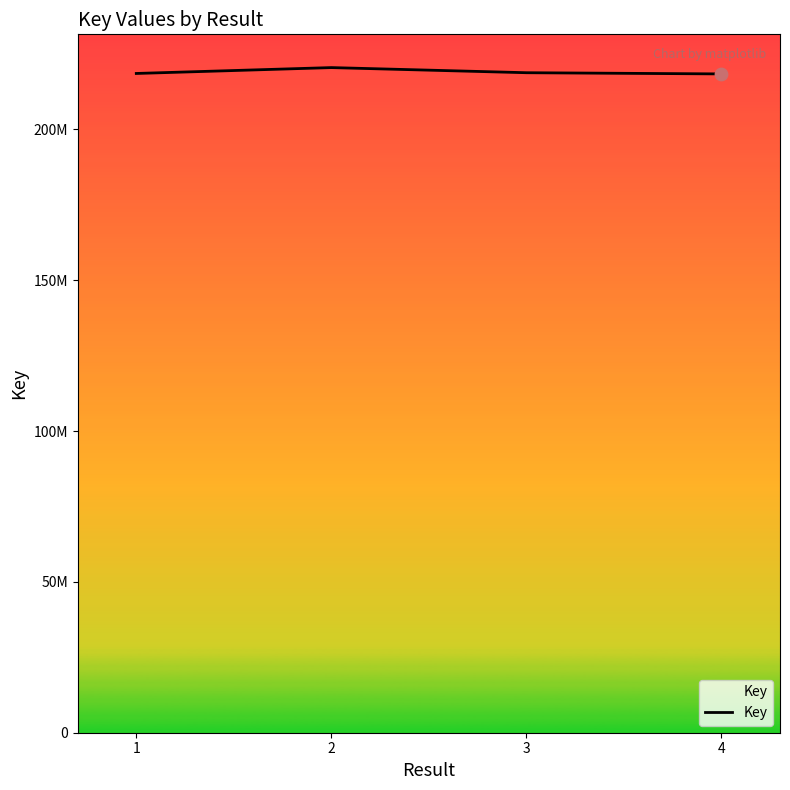

What is the ratio of the value at 3 to the value at 2?

1.0